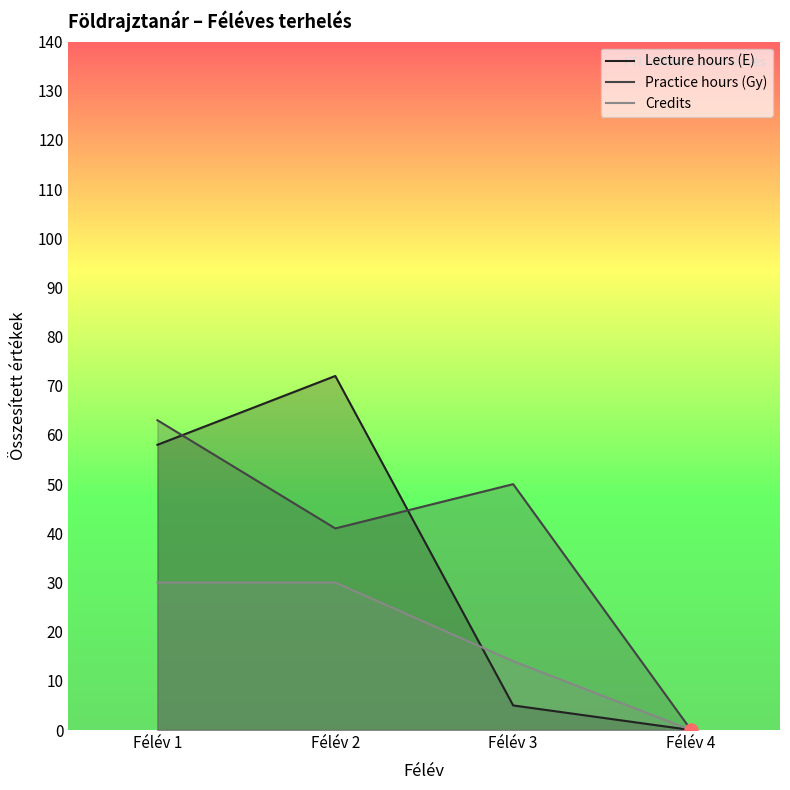

Which series reaches the maximum Y coordinate?

Lecture hours (E)